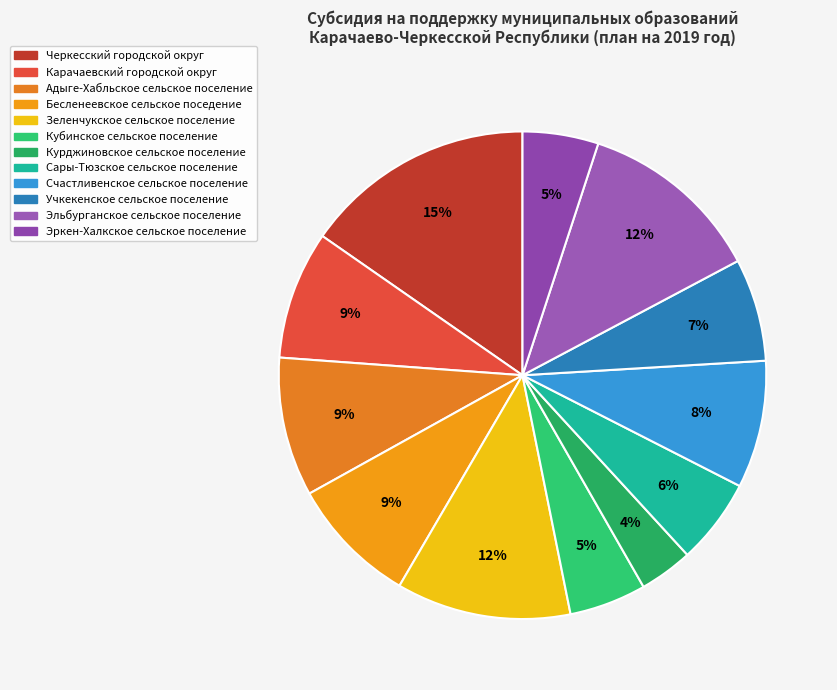

How many slices are in this pie chart?

12